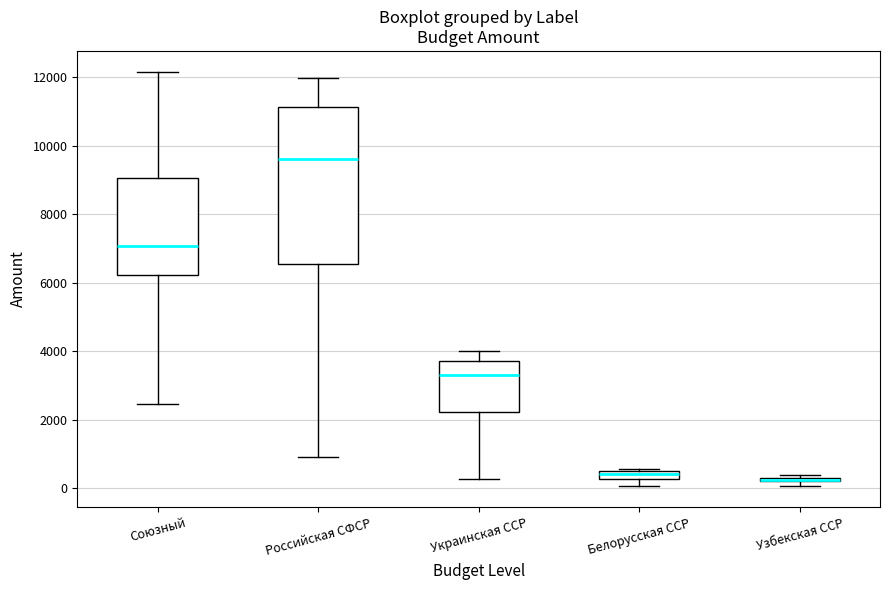

Which box is the tallest, from its lower edge to its upper edge?

Российская СФСР